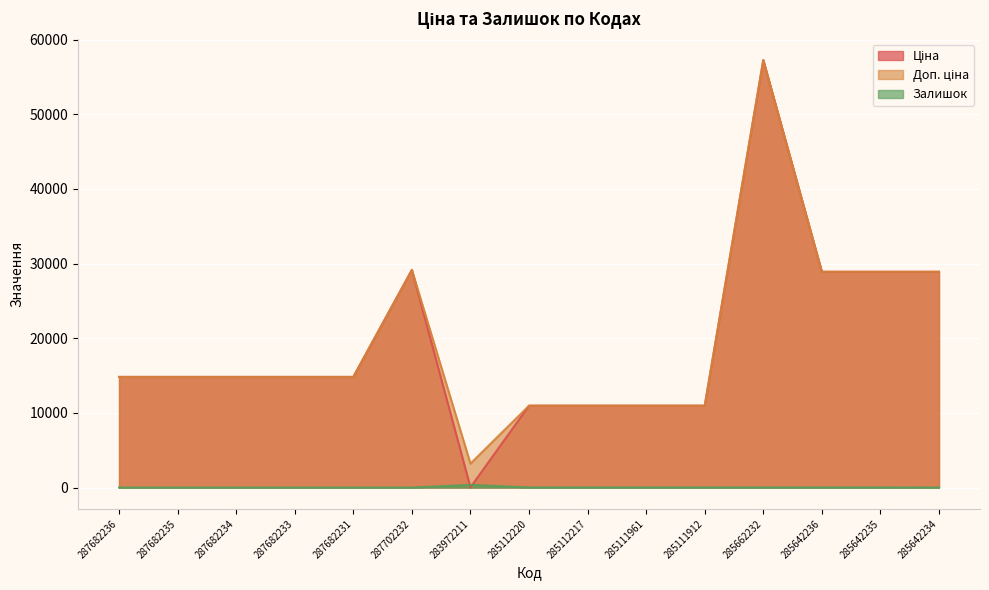

Reading left to right, list all the values displayed in this chart.

Ціна: 287682236=14817.6	287682235=14817.6	287682234=14817.6	287682233=14817.6	287682231=14817.6	287702232=29152.3	283972211=32.0	285112220=10964.4	285112217=10964.4	285111961=10964.4	285111912=10964.4	285662232=57258.0	285642236=28901.7	285642235=28901.7	285642234=28901.7
Доп. ціна: 287682236=14817.6	287682235=14817.6	287682234=14817.6	287682233=14817.6	287682231=14817.6	287702232=29152.3	283972211=3205.0	285112220=10964.4	285112217=10964.4	285111961=10964.4	285111912=10964.4	285662232=57258.0	285642236=28901.7	285642235=28901.7	285642234=28901.7
Залишок: 287682236=0.0	287682235=0.0	287682234=0.0	287682233=0.0	287682231=0.0	287702232=0.0	283972211=360.0	285112220=17.0	285112217=17.0	285111961=17.0	285111912=15.0	285662232=13.0	285642236=16.0	285642235=14.0	285642234=10.0